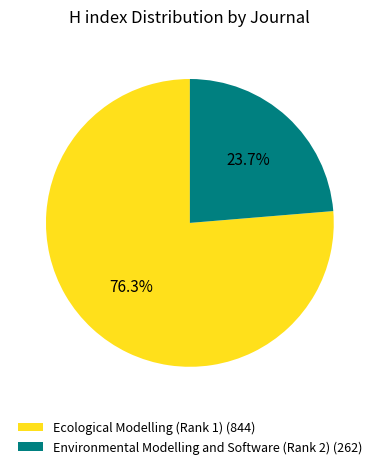

Count the number of slices in the pie.

2